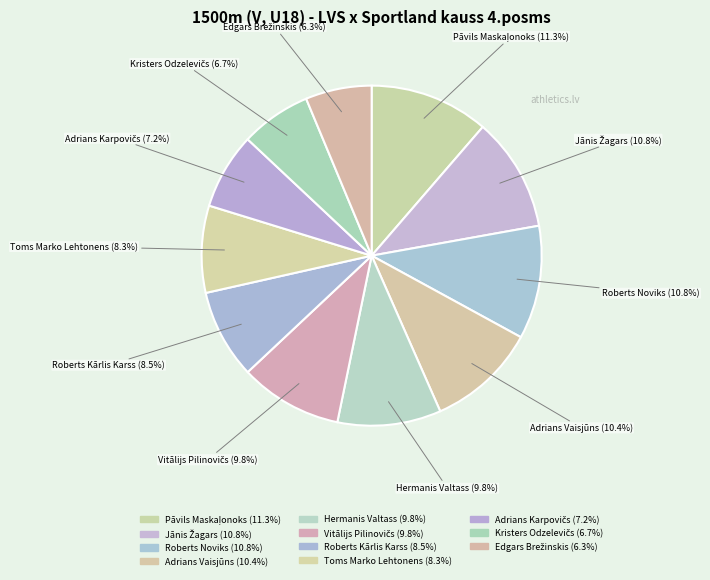

What portion of the pie excludes Roberts Noviks?

89.2%